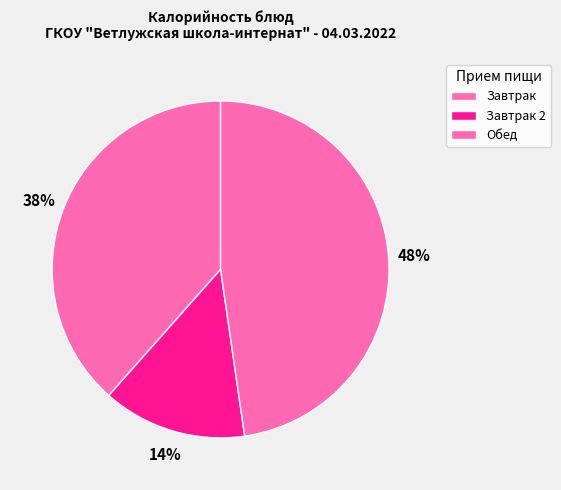

Does any single category account for the majority?

No